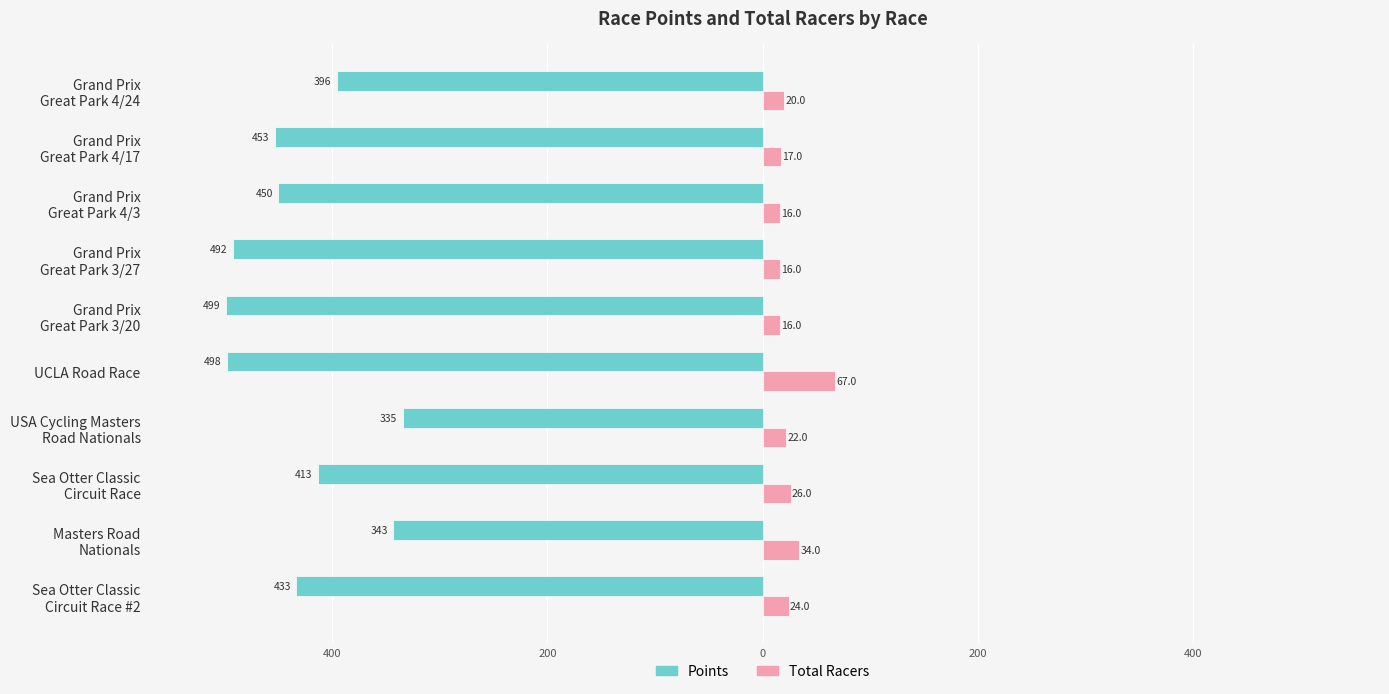

What are all the series names shown in the legend?

Points, Total Racers